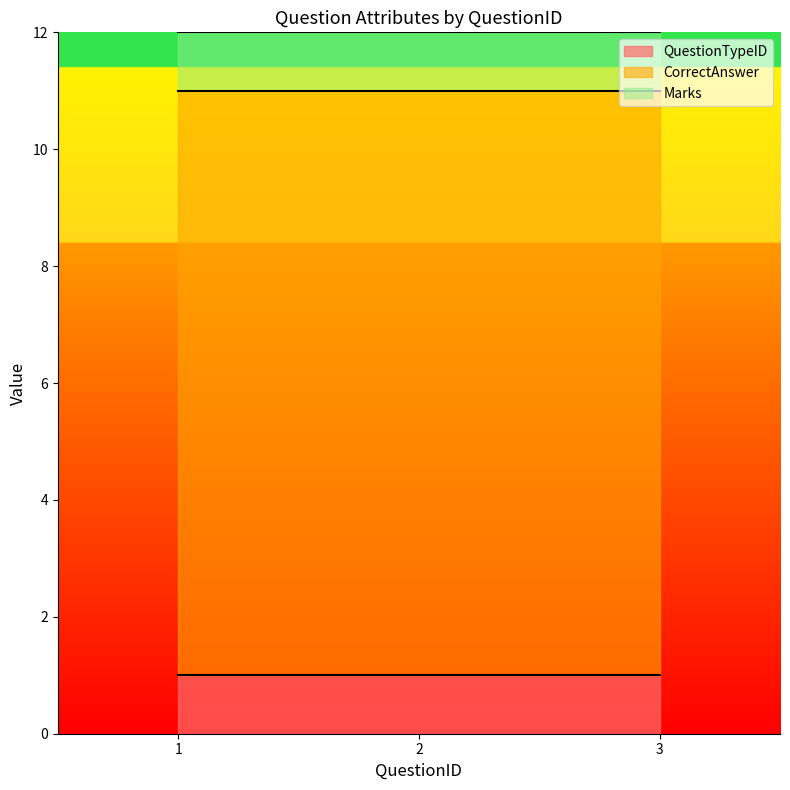

Reading left to right, extract all data points from this chart.

QuestionTypeID: 1=1	2=1	3=1
CorrectAnswer: 1=10	2=10	3=10
Marks: 1=1	2=1	3=1